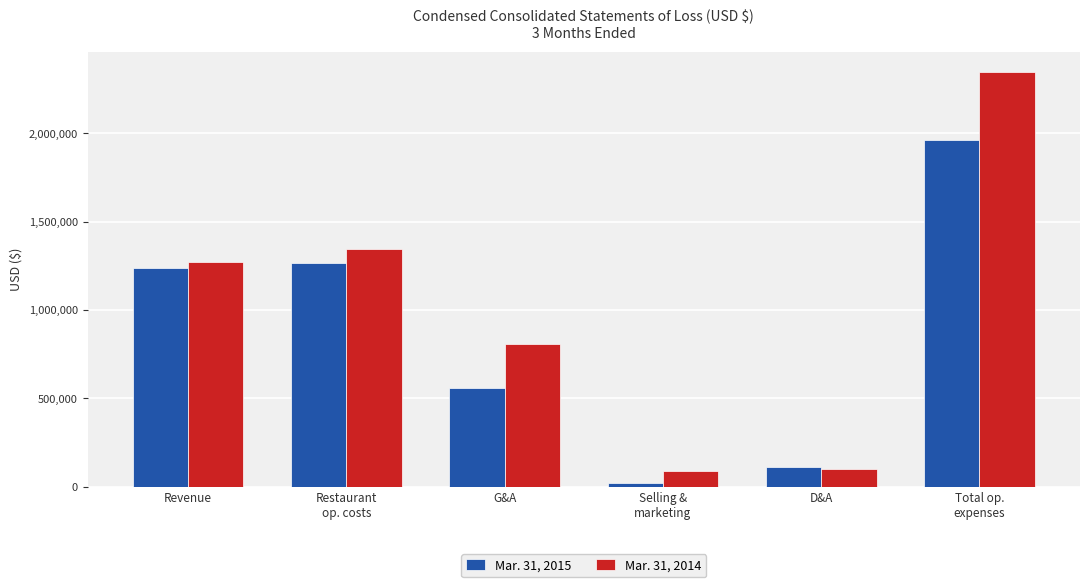

Is it true that Mar. 31, 2014 equals 1345822 at Restaurant
op. costs?

True